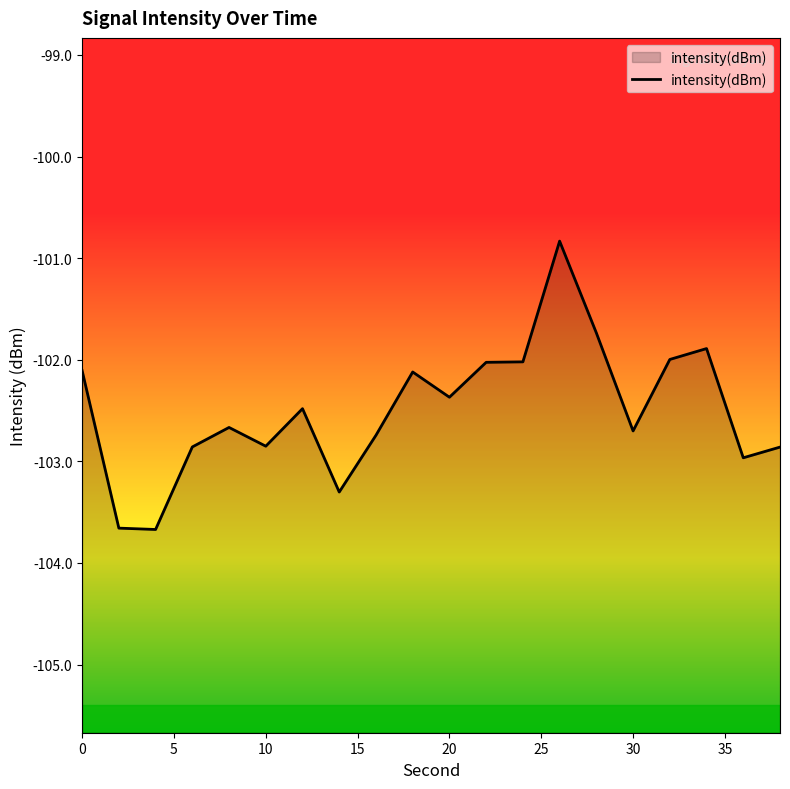

How many points are higher than both their immediate neighbors (excluding endpoints)?

5